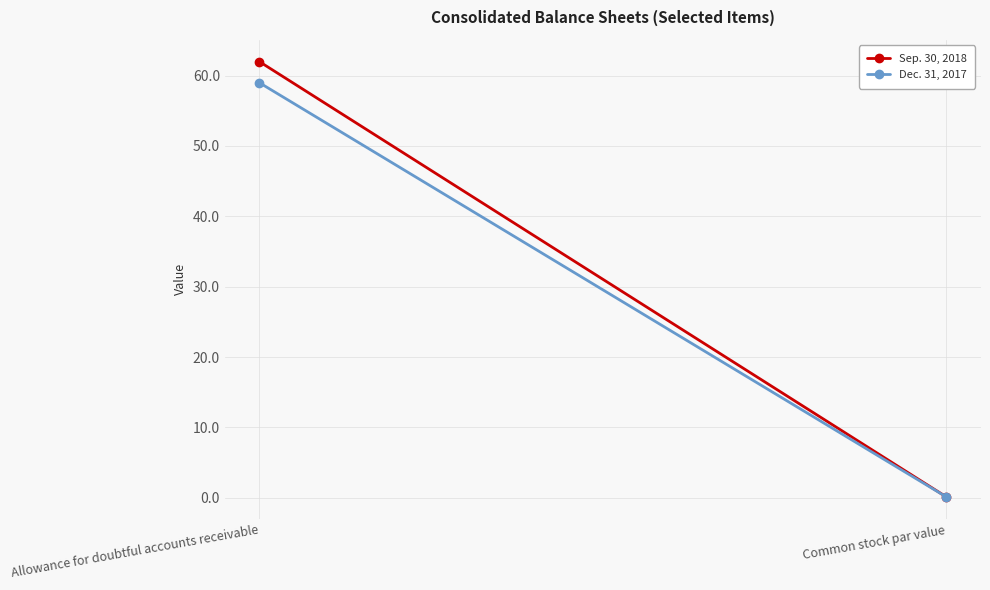

What is the difference between the maximum and minimum values in the Dec. 31, 2017 series?

58.9